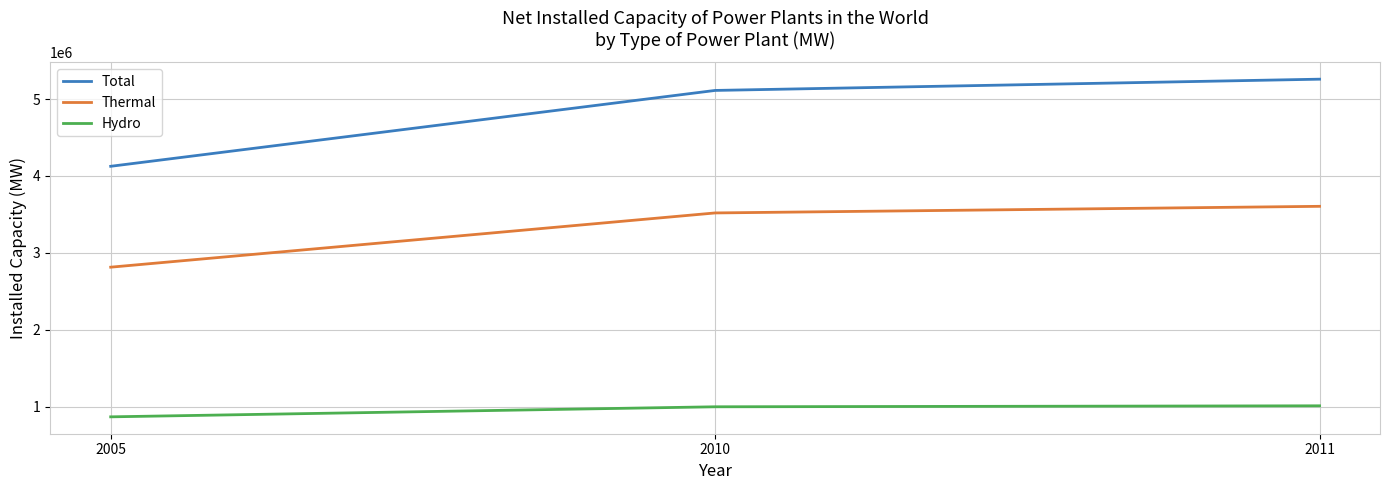

What is the difference between the highest and lowest values at 2005?

3256843